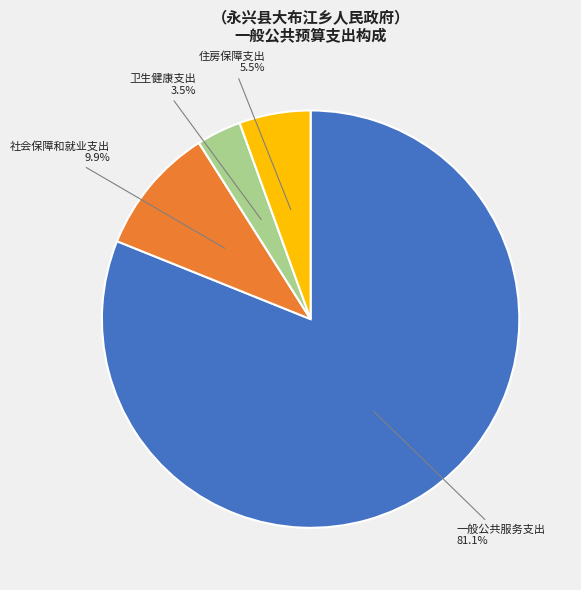

What percentage is the 社会保障和就业支出 slice, to the nearest percent?

10%